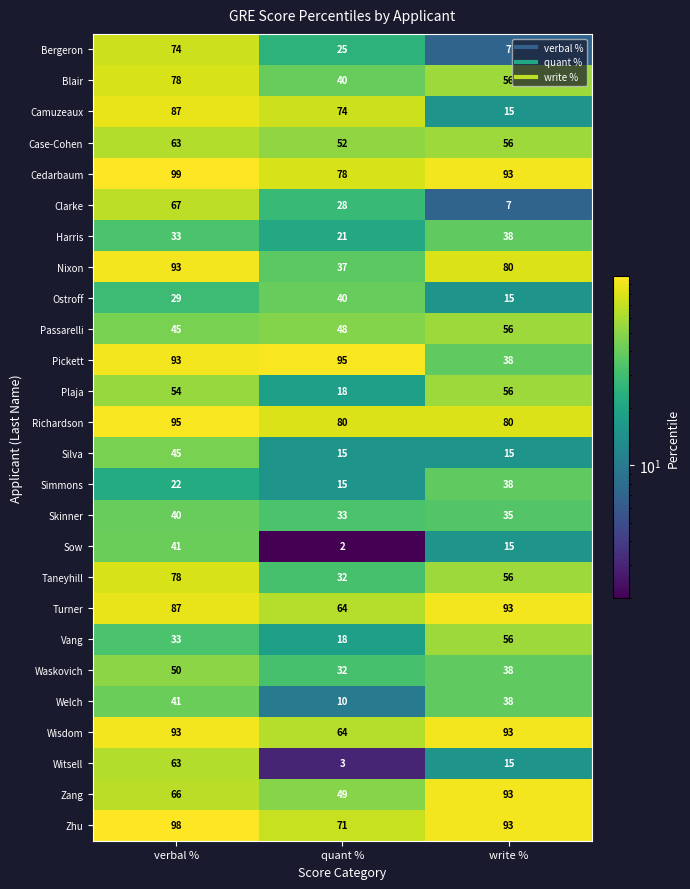

How many series are shown in this chart?

26